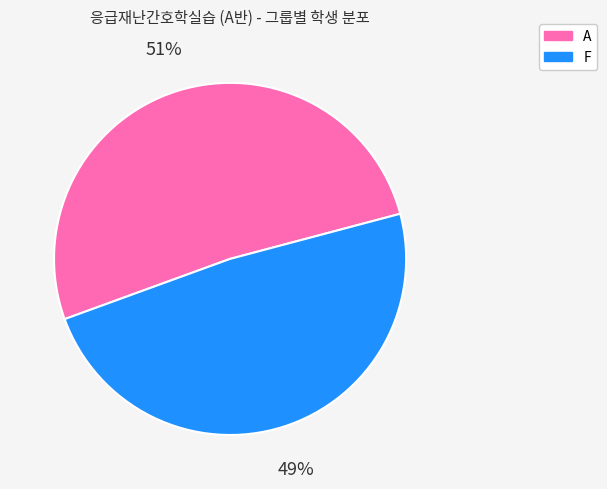

Is F the majority of the pie?

No